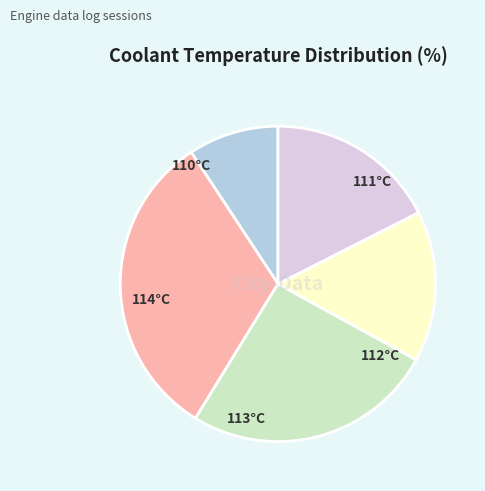

What is the smallest slice in the pie chart?

Coolant 110